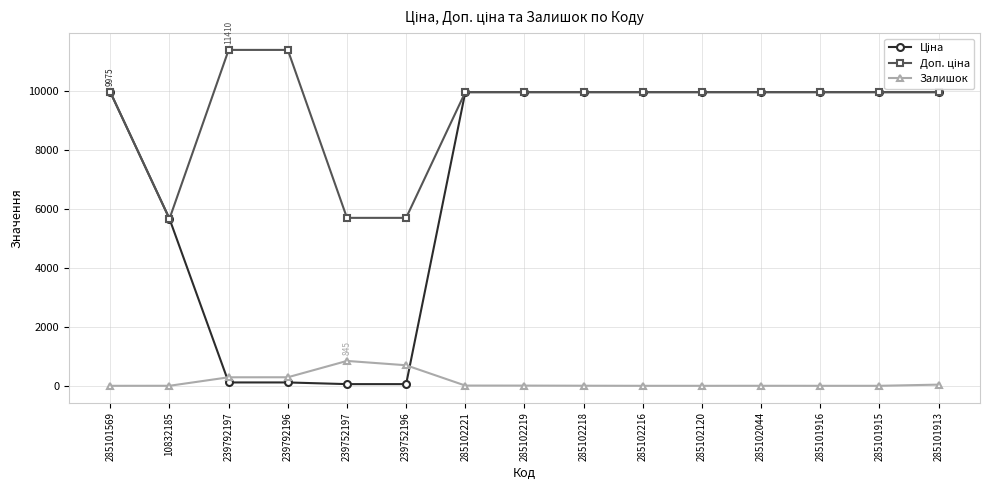

What is the highest value of the Залишок series?

845.0